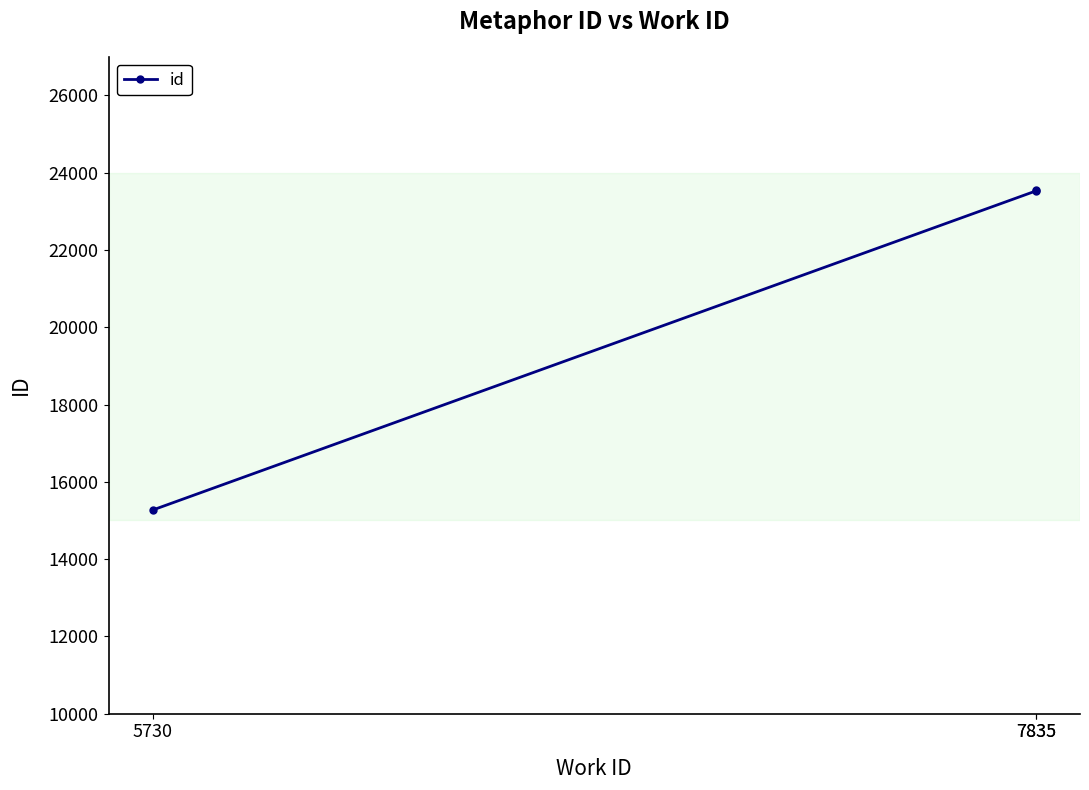

At which category does the chart reach its peak across all series?

7835